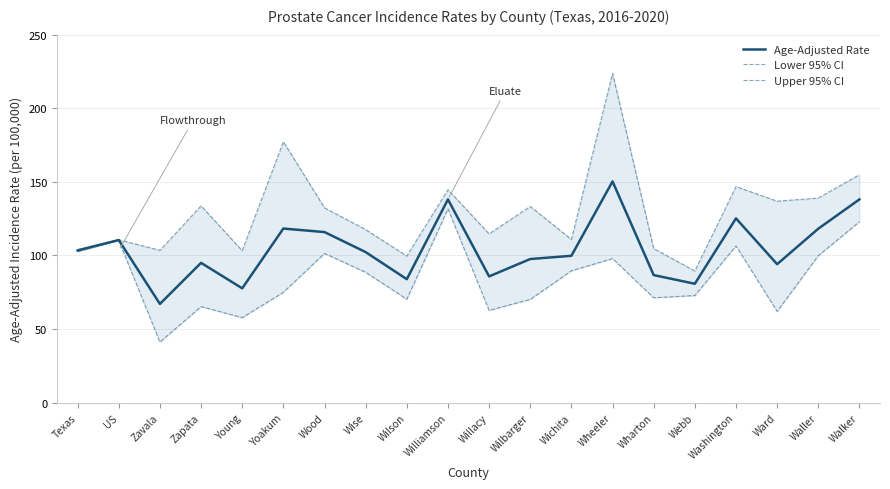

Reading right to left, transcribe all the data shown in this chart.

Age-Adjusted Rate: 138.1	118.2	94.1	125.2	80.8	86.7	150.3	99.8	97.6	85.8	138.1	83.9	102.3	115.9	118.3	77.7	95.0	67.1	110.5	103.4
Lower 95% CI: 122.9	99.9	62.0	106.5	72.8	71.3	97.9	89.6	70.2	62.7	131.7	70.3	88.6	101.4	75.0	57.8	65.3	41.2	110.2	102.6
Upper 95% CI: 154.9	139.0	136.9	146.8	89.5	104.7	223.7	110.9	133.3	114.7	144.7	99.6	117.6	132.4	177.3	103.3	133.7	103.5	110.7	104.1